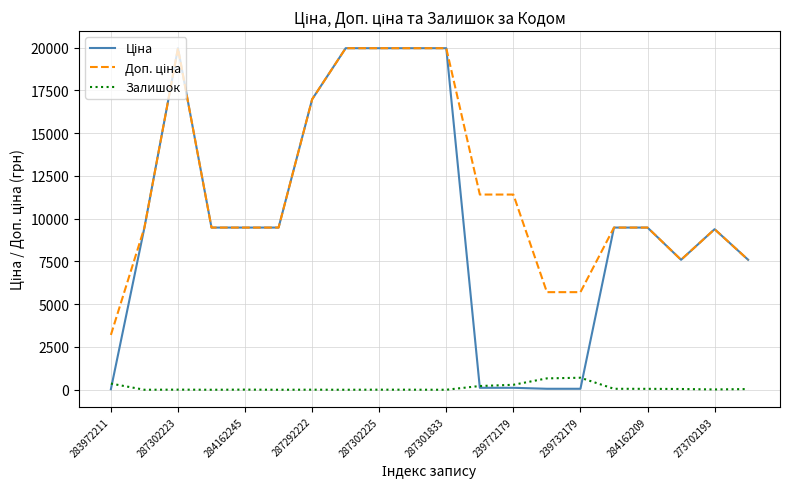

How many lines are shown in the chart?

3